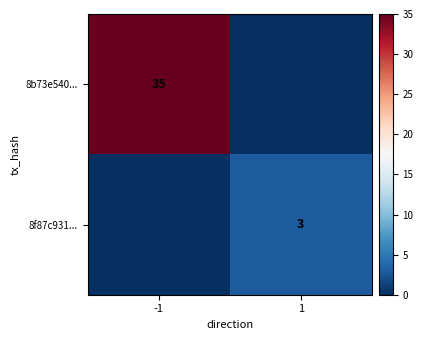

At how many categories does at least one series exceed 17?

1